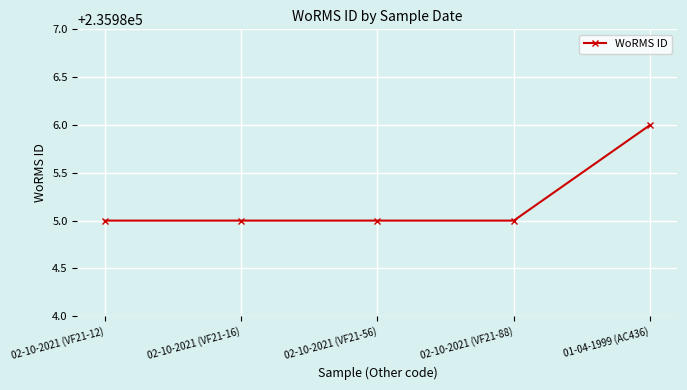

How many lines are shown in the chart?

1